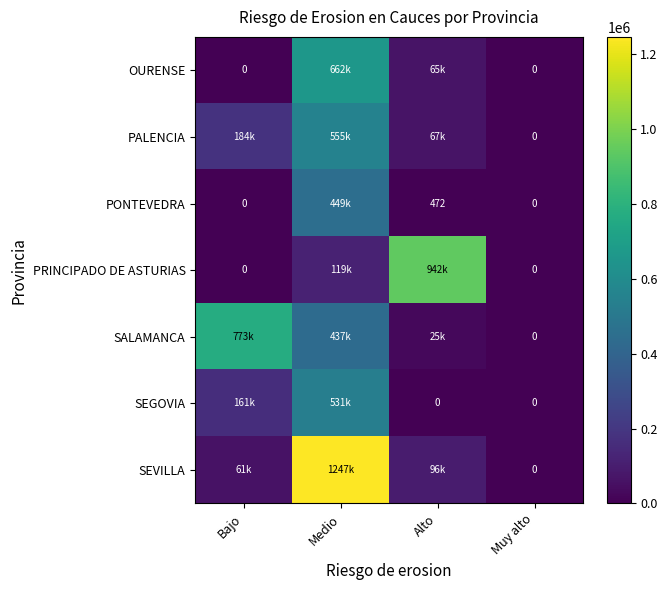

What is the average value of the SEGOVIA series?

173068.8